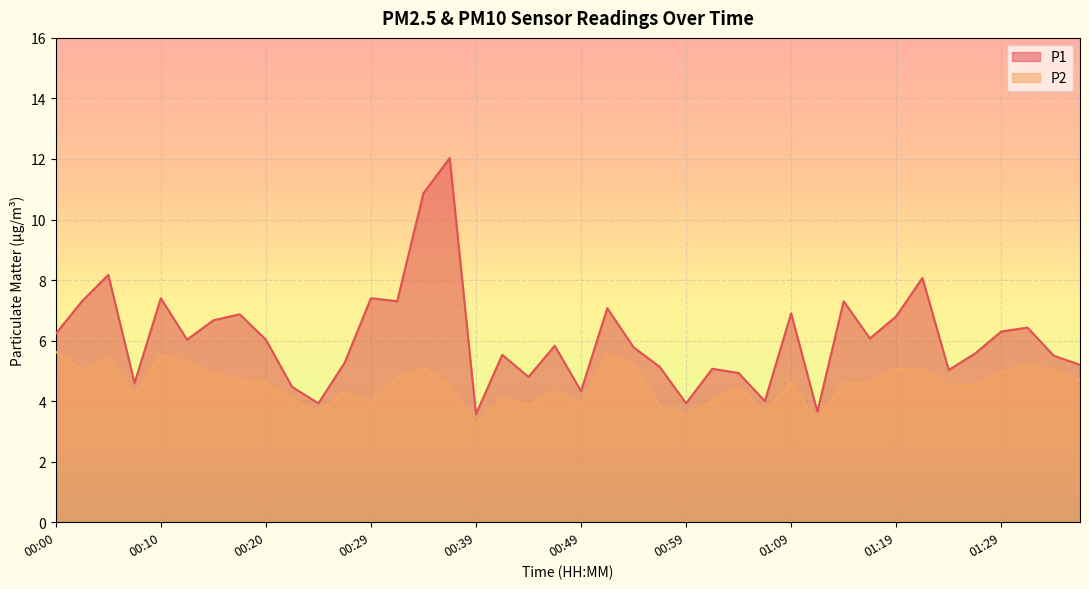

What is the label of the 4th point from the right?

01:29